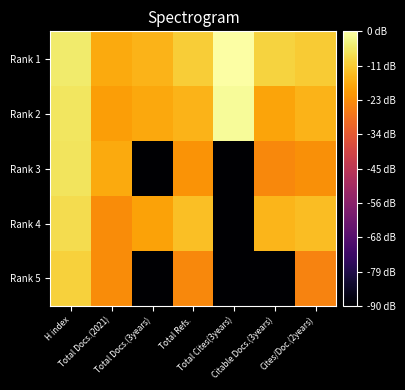

Reading right to left, list all the values displayed in this chart.

Rank 1: Cites/Doc.(2years)=19.2	Citable Docs.(3years)=20.6	Total Cites(3years)=30.4	Total Refs.=19.8	Total Docs.(3years)=14.9	Total Docs.(2021)=13.4	H index=25.2
Rank 2: Cites/Doc.(2years)=15.2	Citable Docs.(3years)=12.3	Total Cites(3years)=29.2	Total Refs.=15.2	Total Docs.(3years)=12.8	Total Docs.(2021)=11.1	H index=24.4
Rank 3: Cites/Doc.(2years)=8.5	Citable Docs.(3years)=7.0	Total Cites(3years)=-60.0	Total Refs.=9.0	Total Docs.(3years)=-60.0	Total Docs.(2021)=13.4	H index=23.9
Rank 4: Cites/Doc.(2years)=16.6	Citable Docs.(3years)=15.3	Total Cites(3years)=-60.0	Total Refs.=17.2	Total Docs.(3years)=11.8	Total Docs.(2021)=7.8	H index=22.5
Rank 5: Cites/Doc.(2years)=6.0	Citable Docs.(3years)=-60.0	Total Cites(3years)=-60.0	Total Refs.=7.0	Total Docs.(3years)=-60.0	Total Docs.(2021)=7.8	H index=20.3